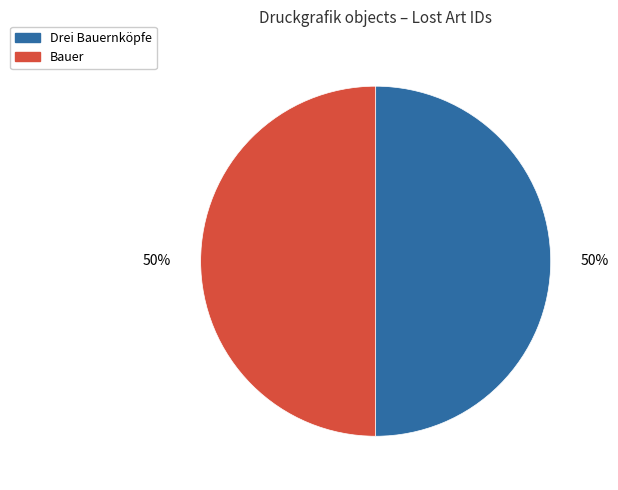

What percentage is the Bauer slice, to the nearest percent?

50%